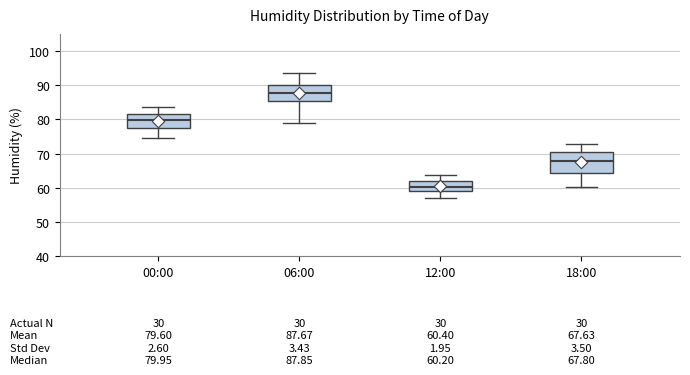

Comparing the boxes themselves (not the whiskers), which one is the tallest?

18:00